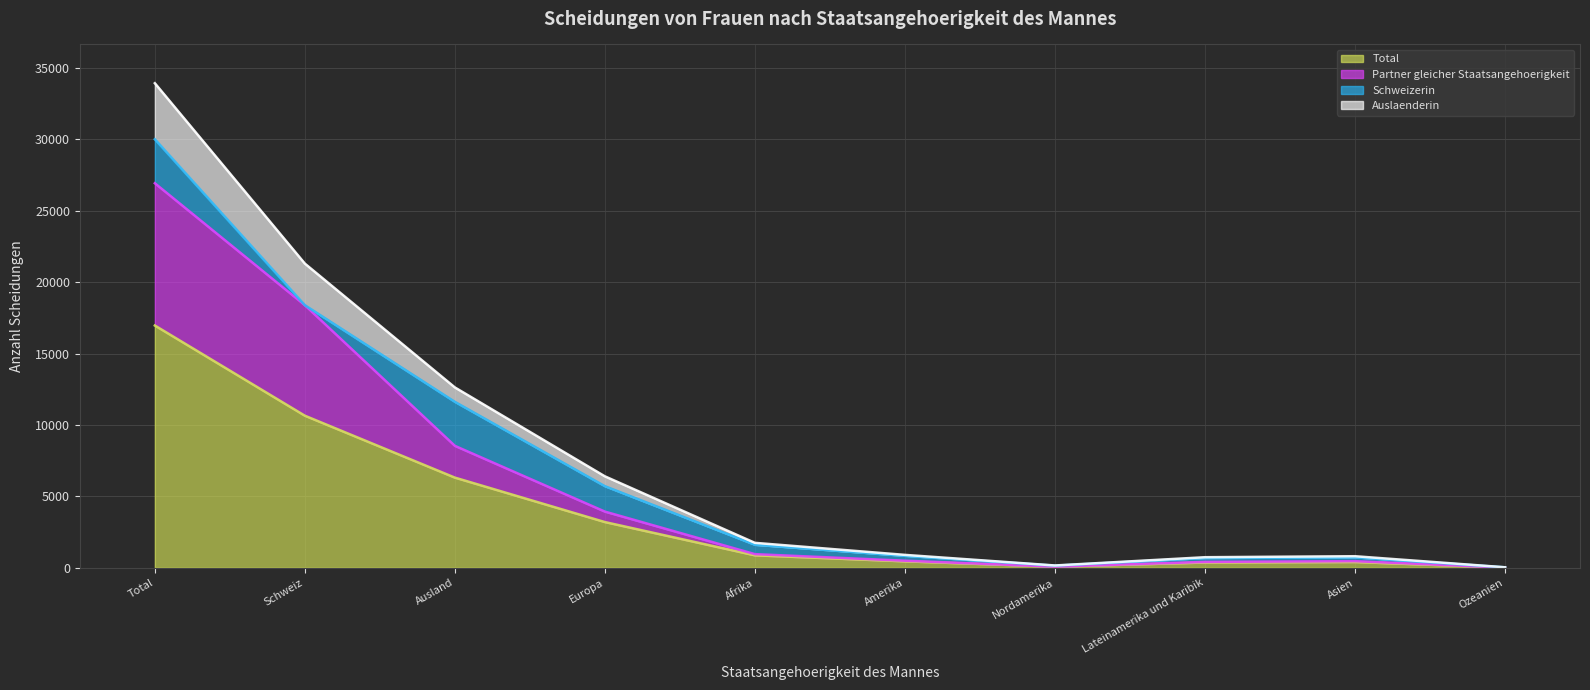

True or false: Total has a value of 9852 at Ausland.

False